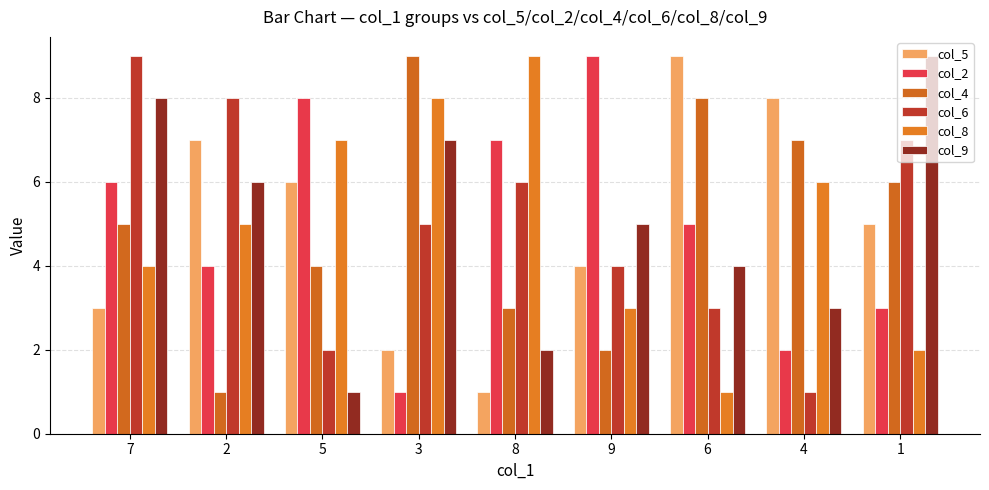

How many bars are there in each group?

6